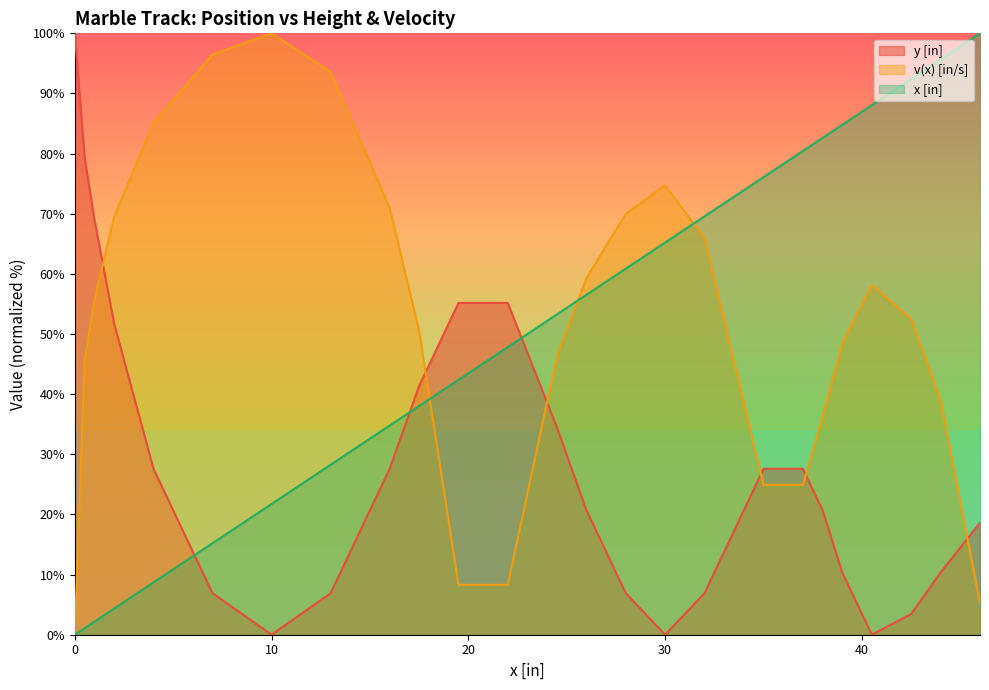

What is the difference between the second highest and second lowest values in the y [in] series?

79.3